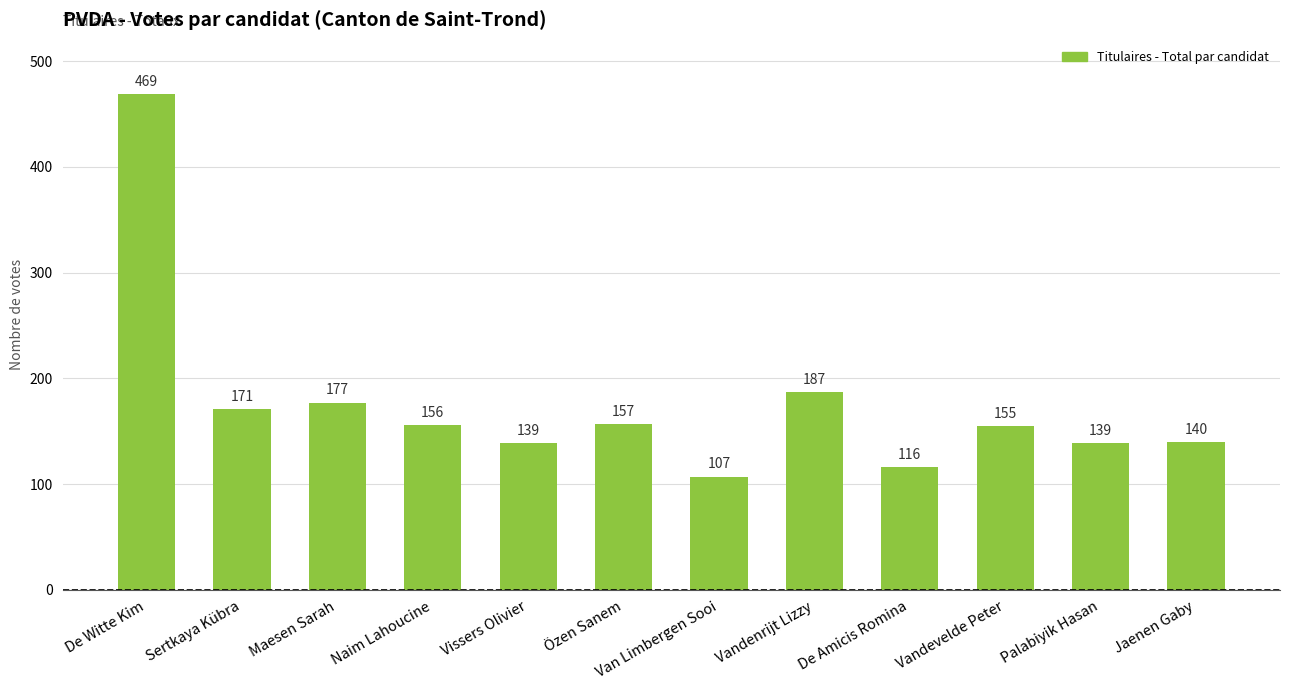

True or false: the data shows 191 at Van Limbergen Sooi.

False